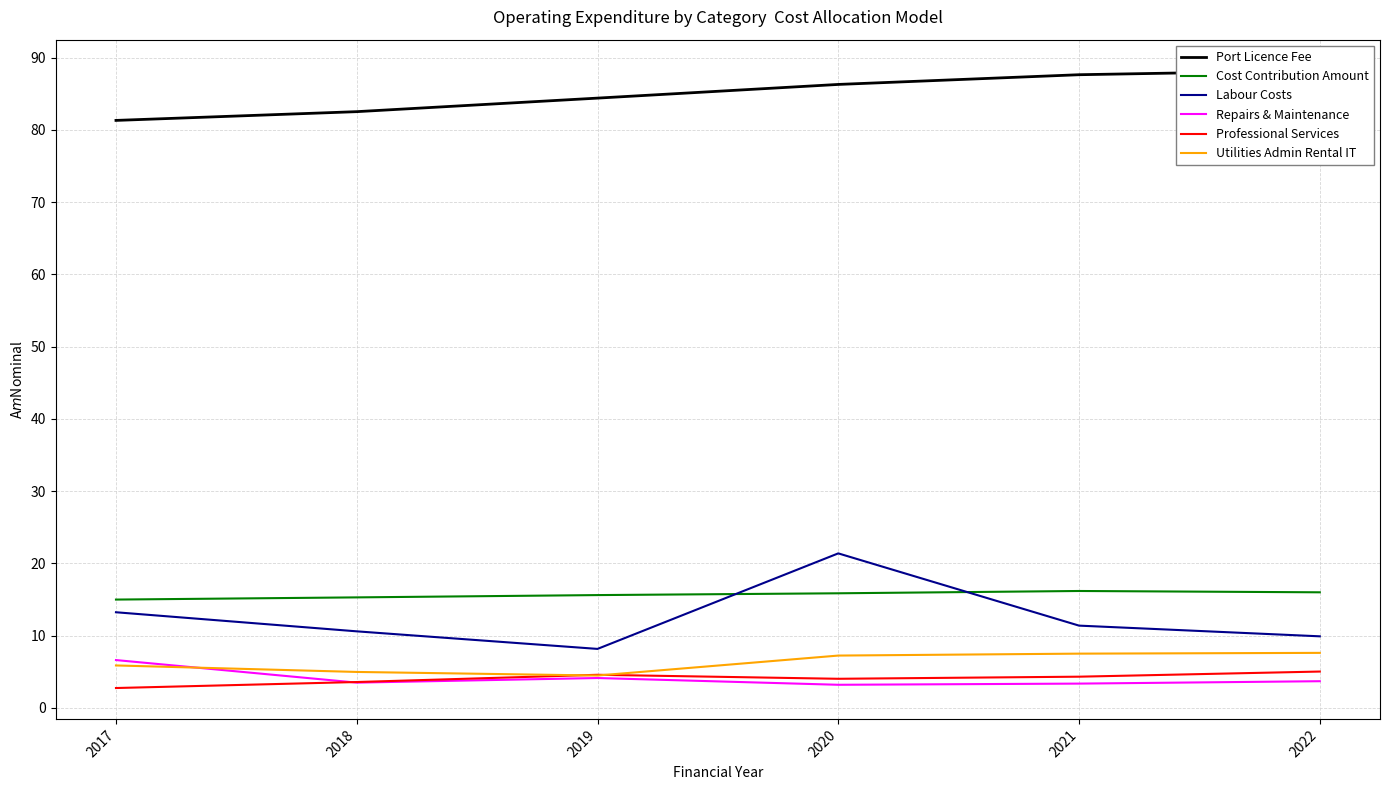

Between 2021 and 2018, which is larger?

2021